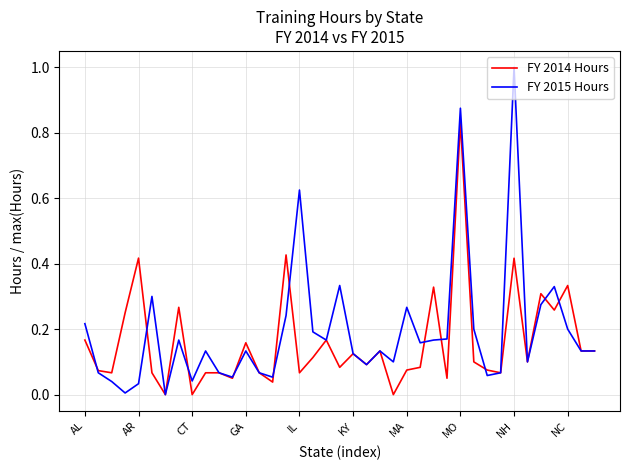

What is the maximum value shown in the chart?

1.0